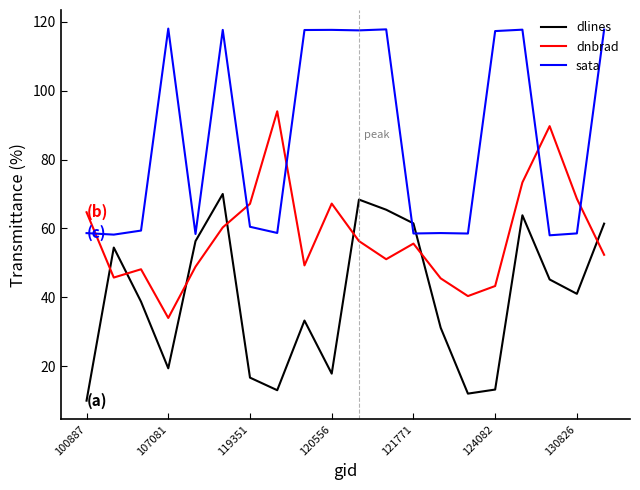

True or false: dnbrad and sata intersect in this chart.

True